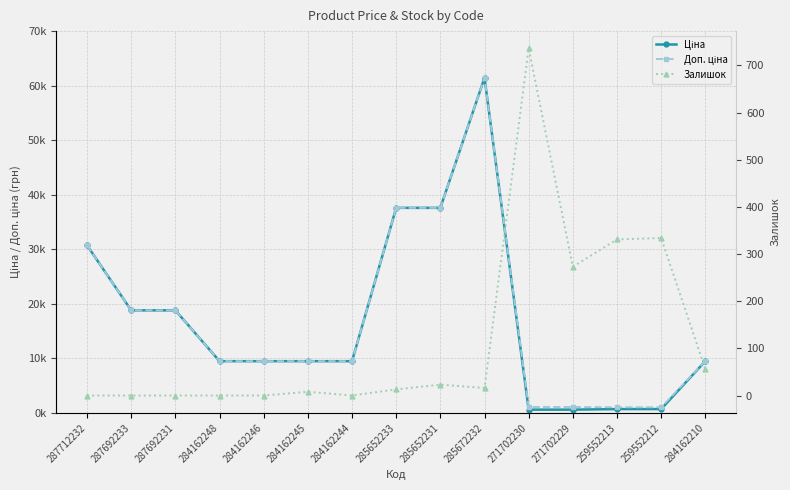

Which series has the largest range (max minus min)?

Ціна